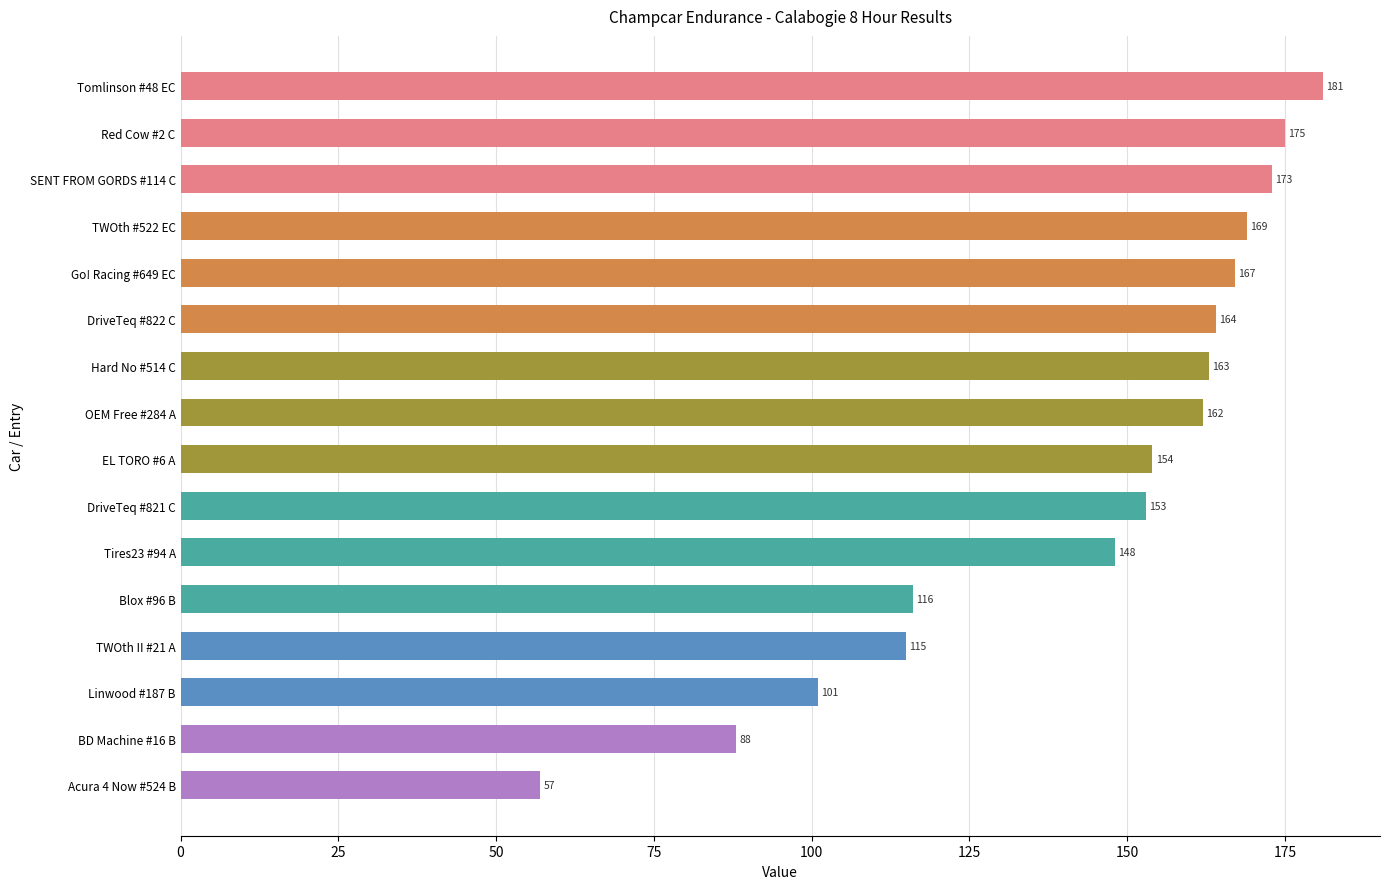

List the labels in order of value, largest first.

Tomlinson #48 EC, Red Cow #2 C, SENT FROM GORDS #114 C, TWOth #522 EC, Go! Racing #649 EC, DriveTeq #822 C, Hard No #514 C, OEM Free #284 A, EL TORO #6 A, DriveTeq #821 C, Tires23 #94 A, Blox #96 B, TWOth II #21 A, Linwood #187 B, BD Machine #16 B, Acura 4 Now #524 B